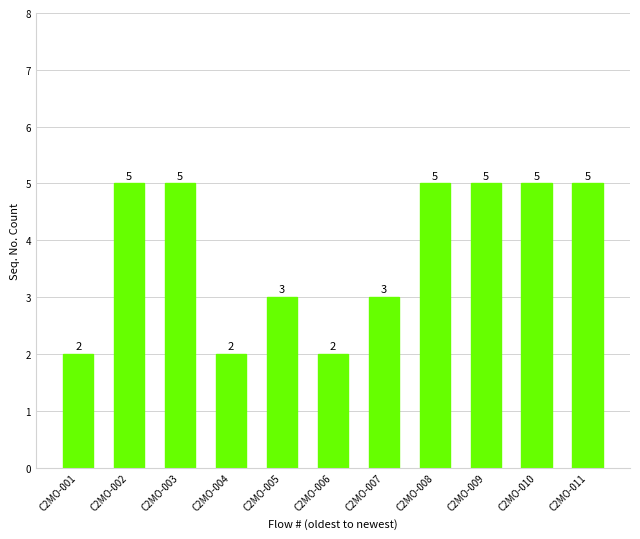

The chart shows a value of 5 at C2MO-009. True or false?

True